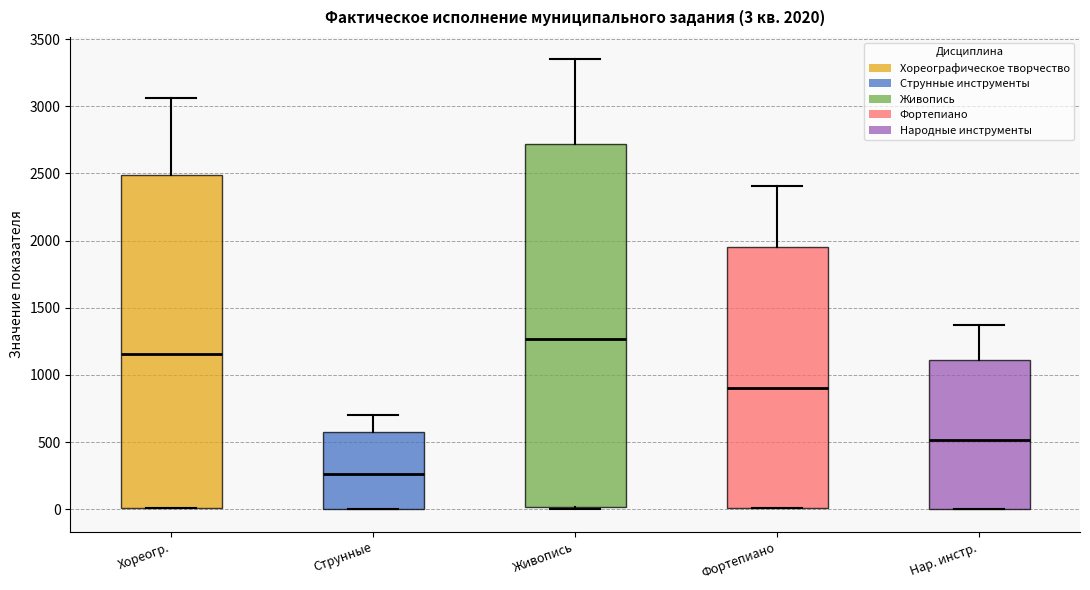

Which box is the tallest, from its lower edge to its upper edge?

Живопись